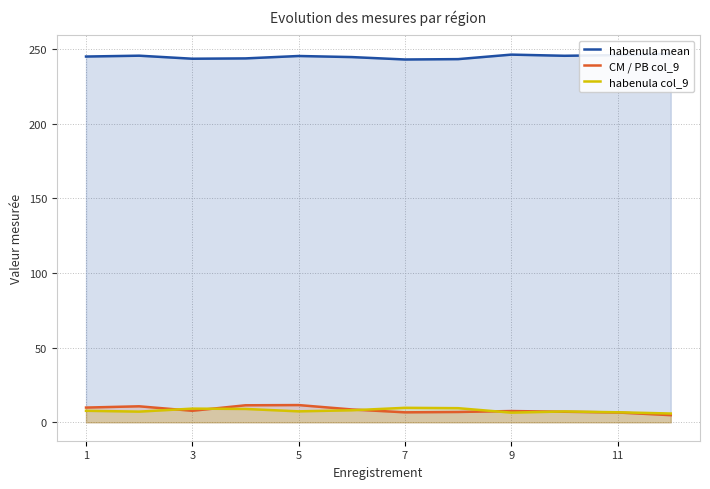

Does the chart display data point markers on the line(s)?

No